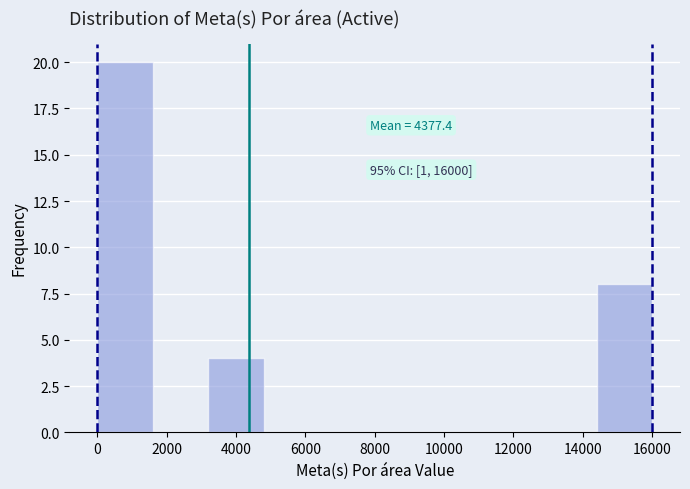

Over which range of the x-axis is the bar tallest?

0 to 1600